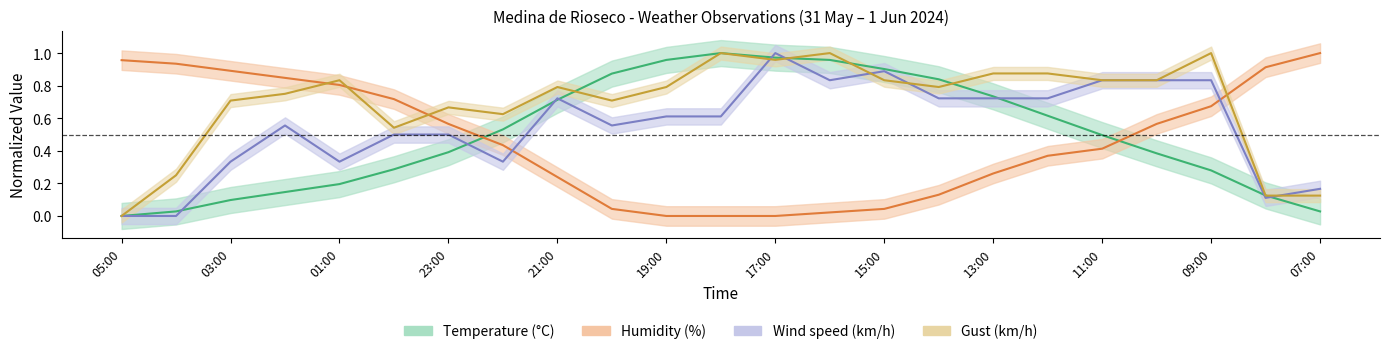

How many lines are shown in the chart?

4